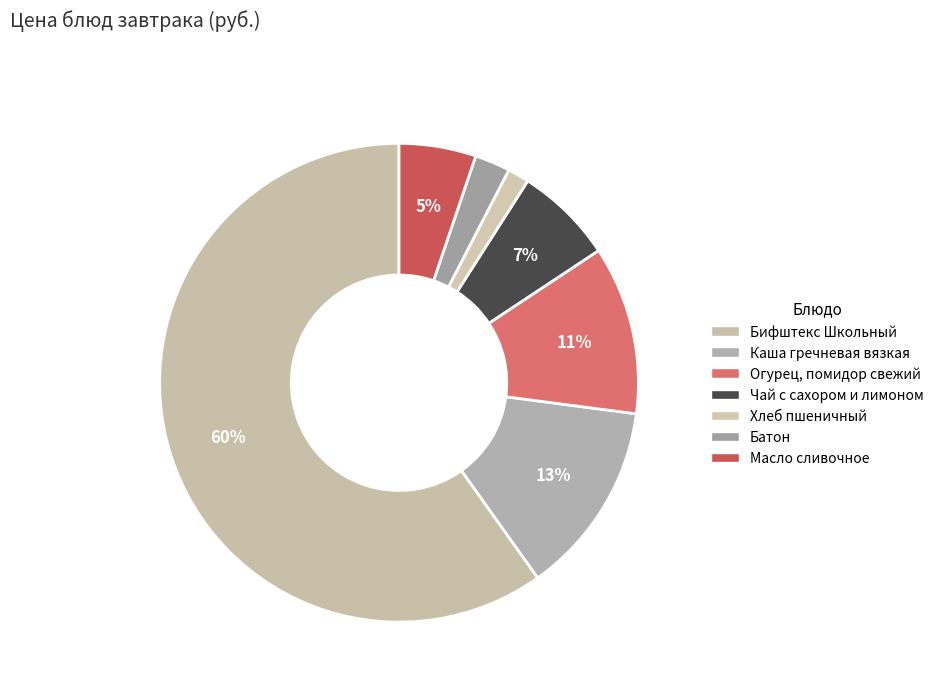

What percentage is NOT represented by Каша гречневая вязкая?

86.9%